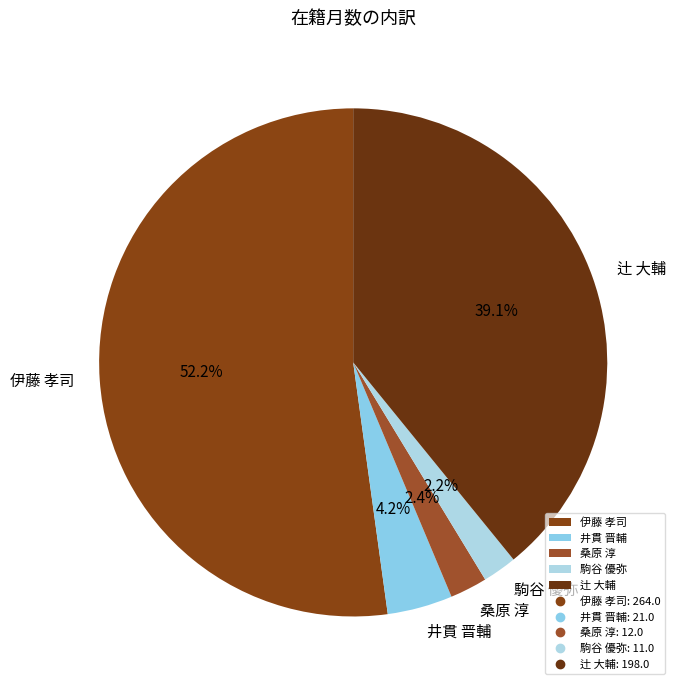

To the nearest percent, what is the difference between the largest and smallest slice percentages?

50%